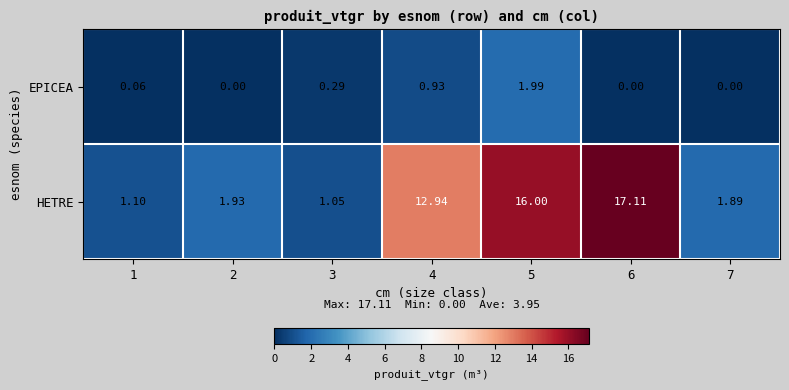

Which series has the largest total across all categories?

HETRE